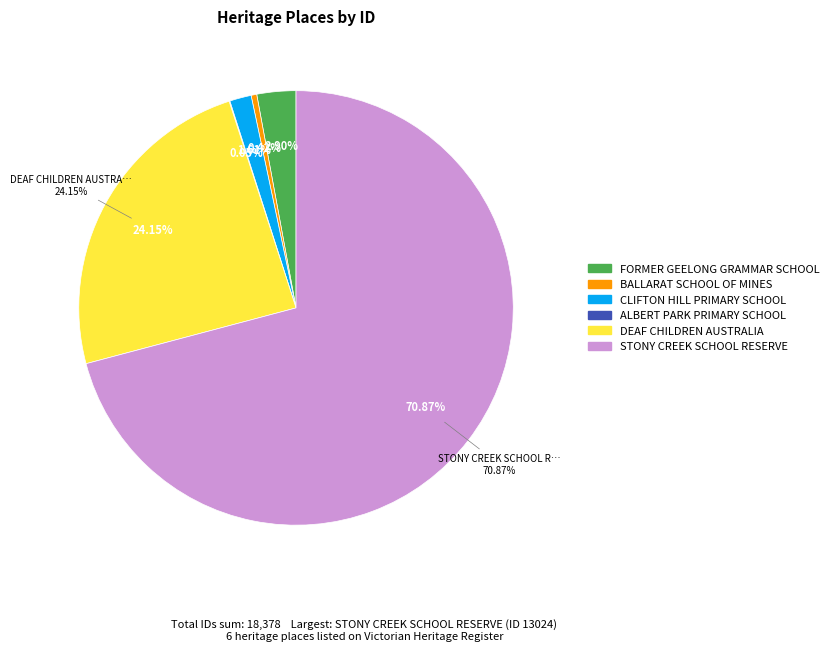

Which slice is the smallest?

ALBERT PARK PRIMARY SCHOOL